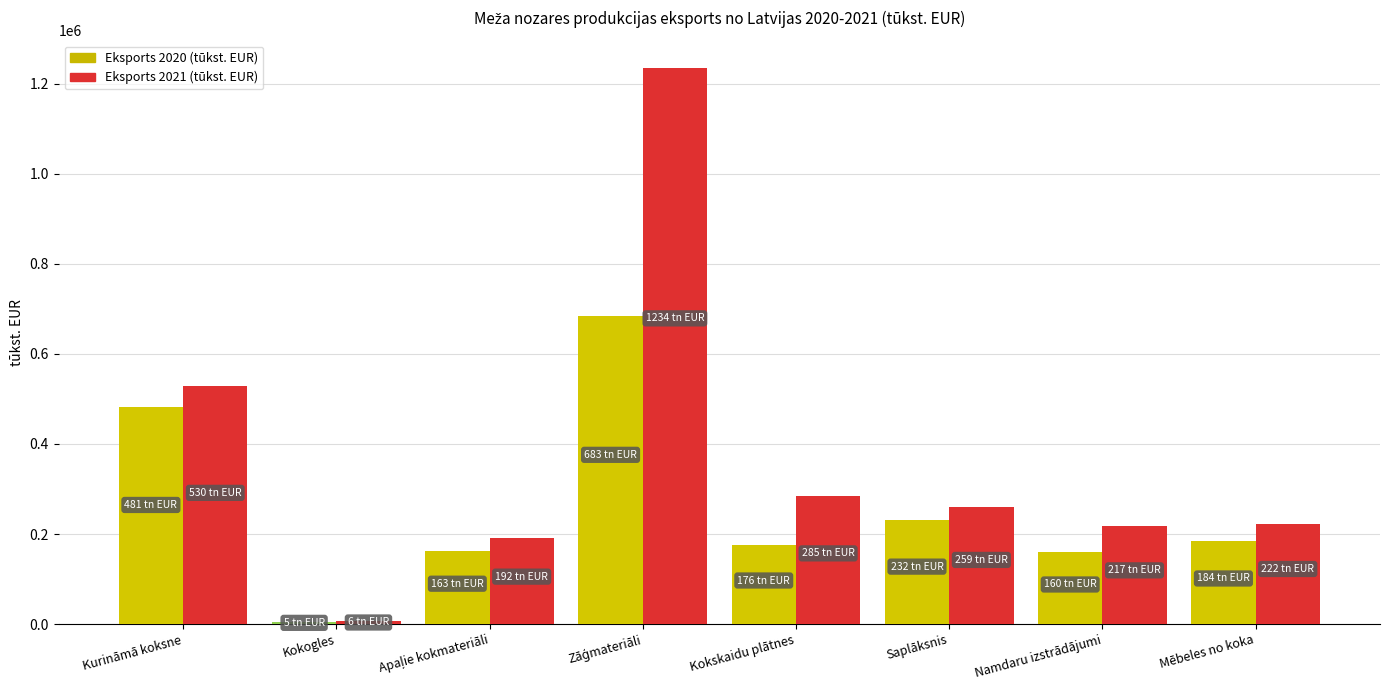

The Eksports 2020 (tūkst. EUR) series shows 99462.7 at Kurināmā koksne. True or false?

False